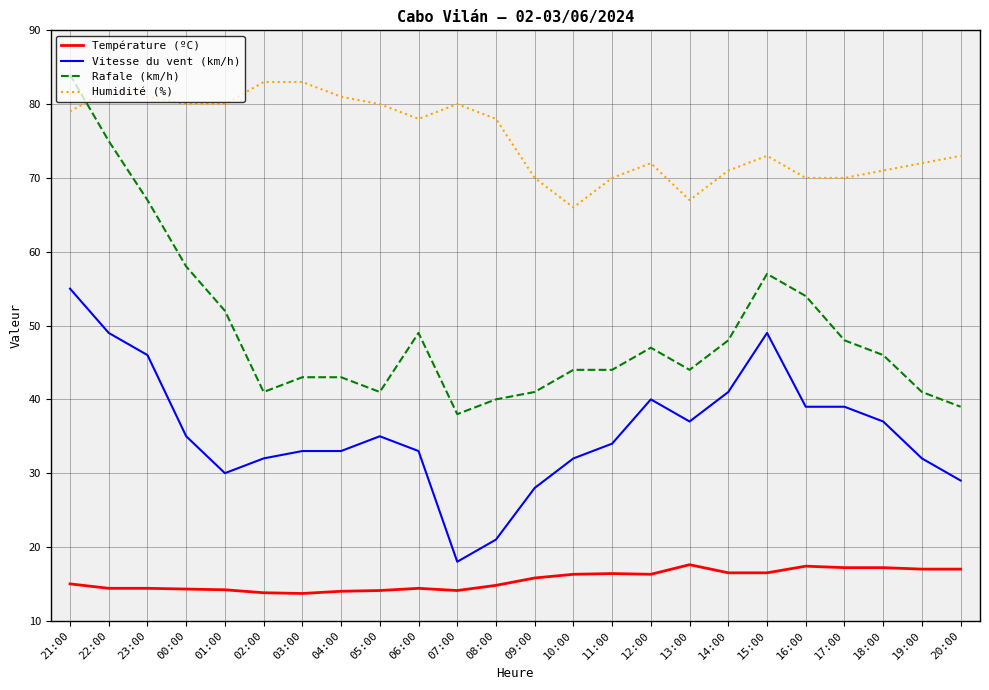

How many series are shown in this chart?

4